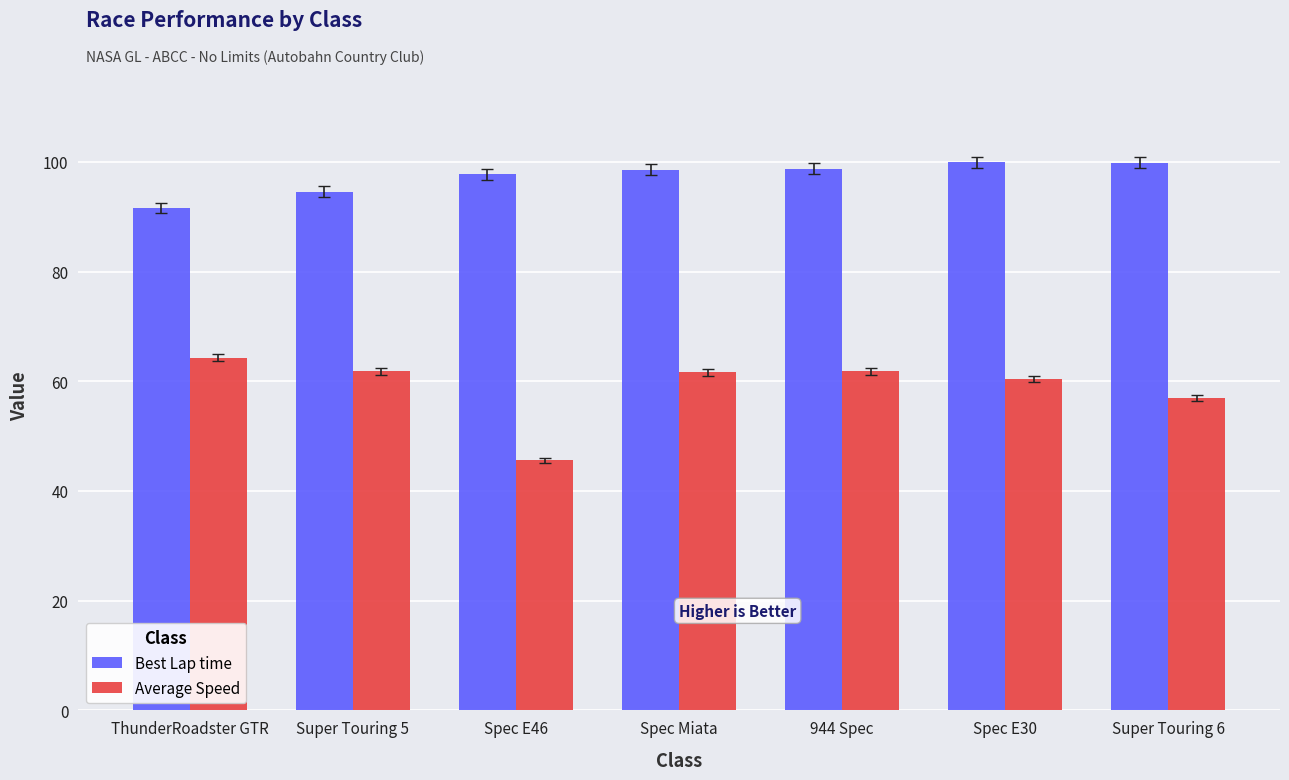

Where does the Average Speed series first go above 61?

ThunderRoadster GTR